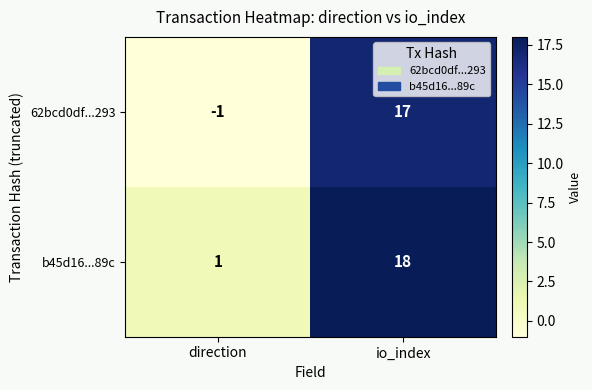

Rank the categories by 62bcd0df...293 value from highest to lowest.

io_index, direction